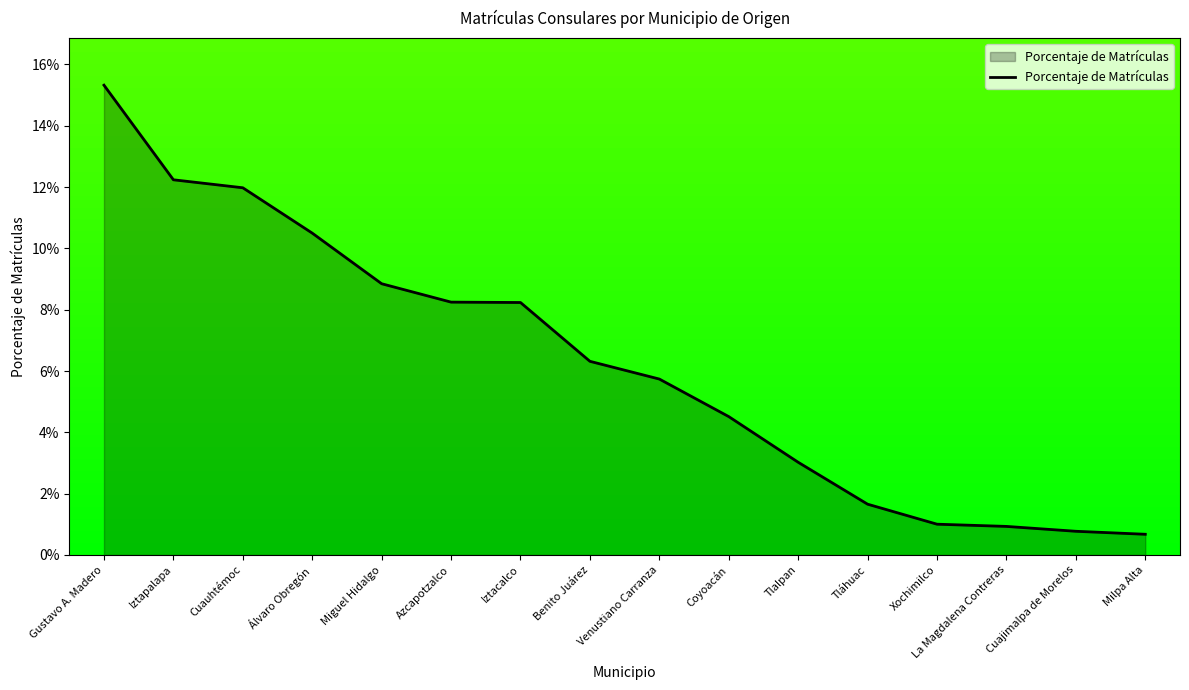

The chart shows a value of 0.1 at Cuauhtémoc. True or false?

True